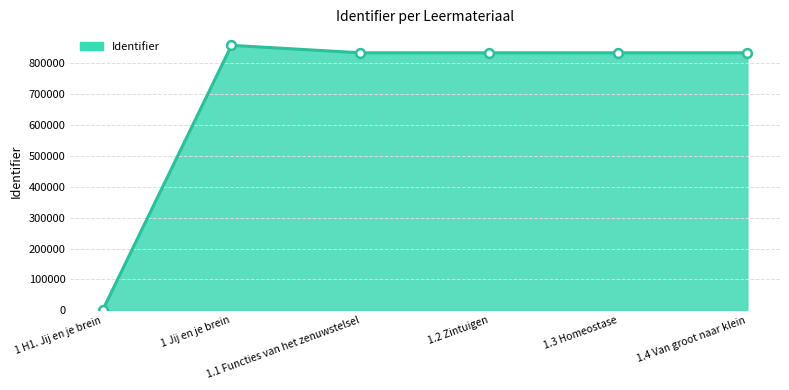

What is the change in value from 1.3 Homeostase to 1.4 Van groot naar klein?

+1